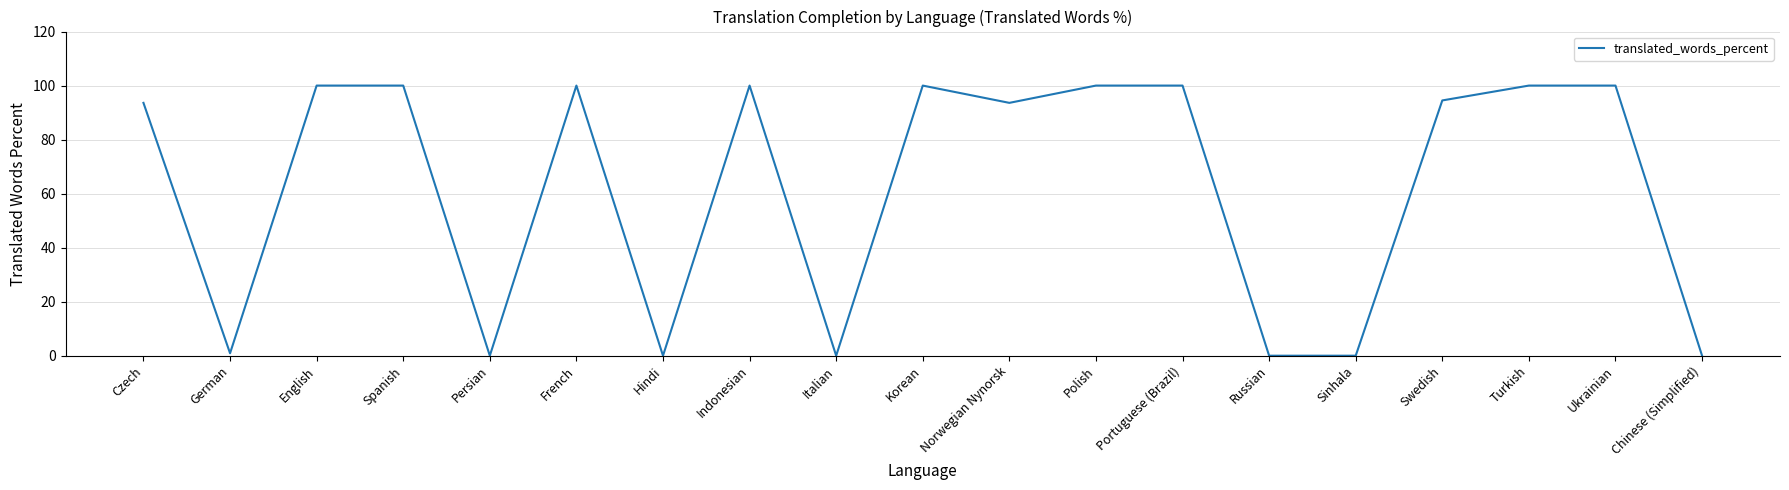

True or false: the data shows 0.0 at Hindi.

True